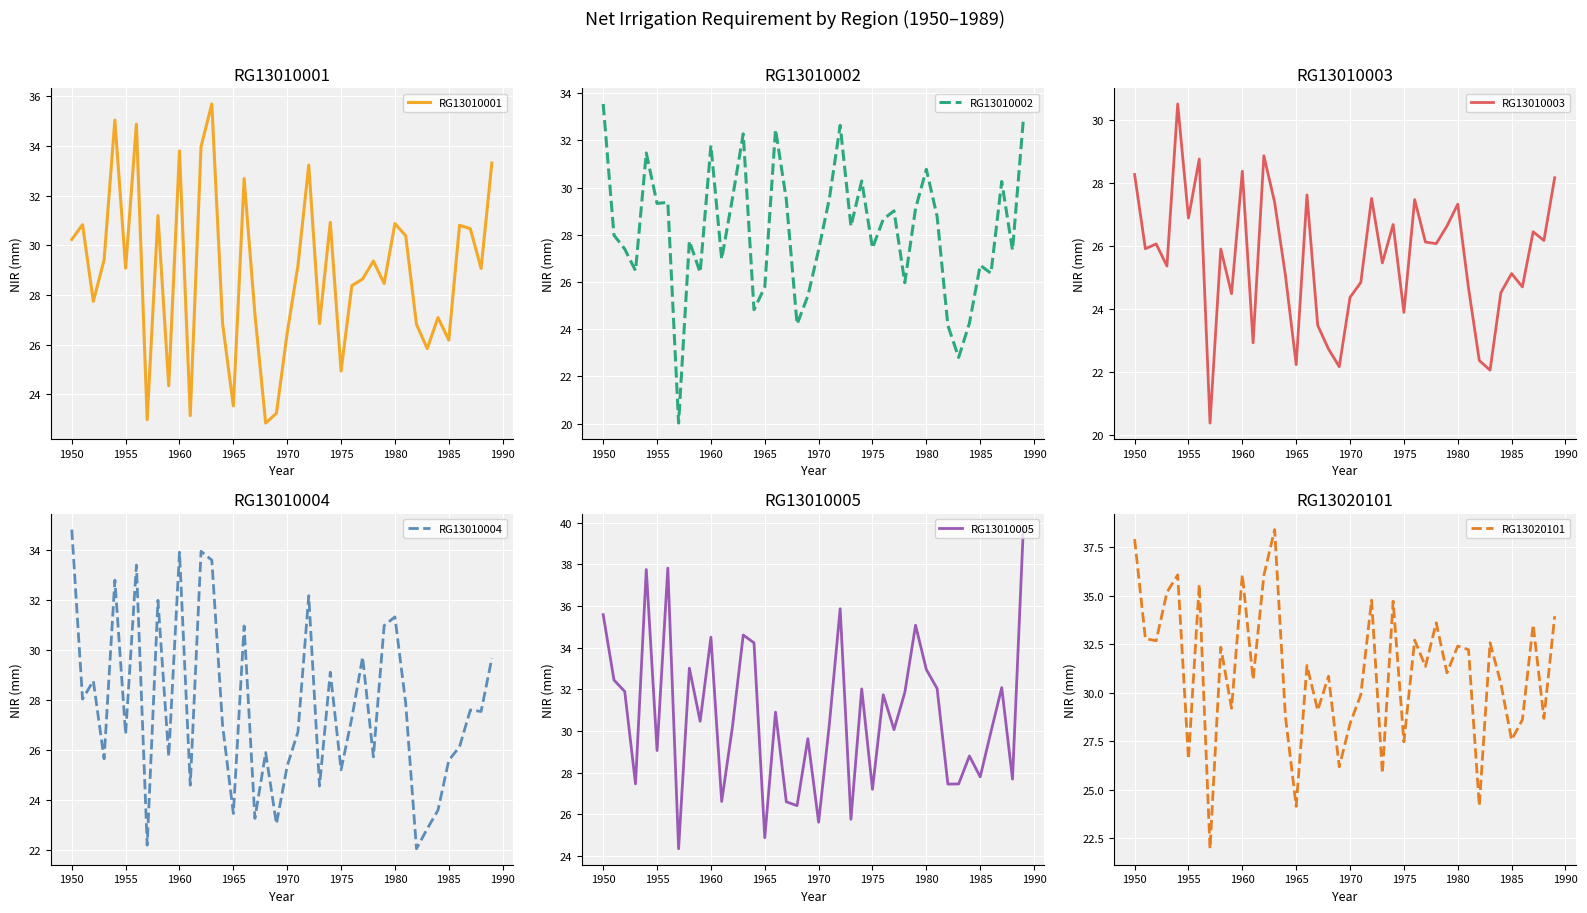

Is this an area chart (filled region under the line)?

No